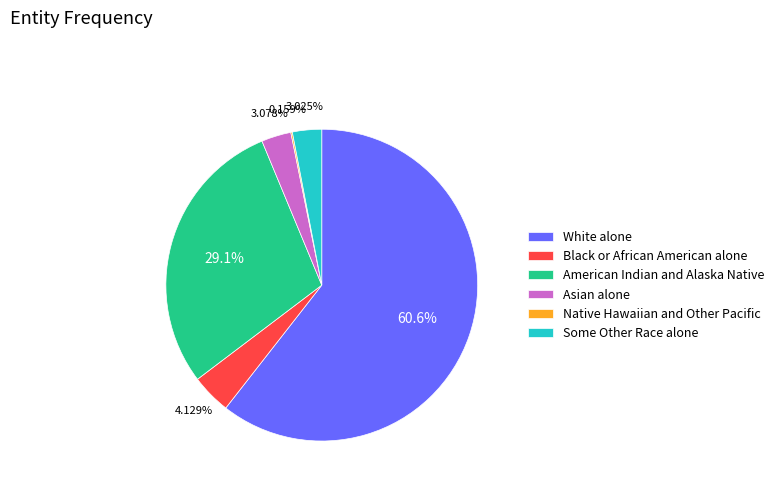

Which category has the biggest portion of the pie?

White alone